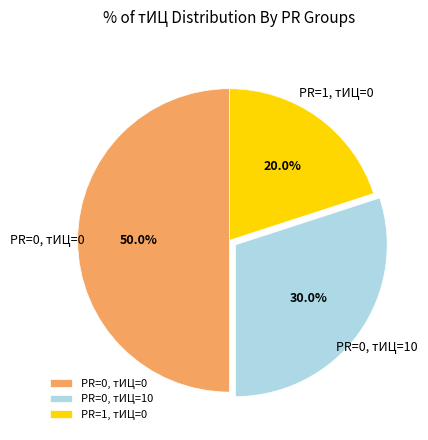

What is the smallest slice in the pie chart?

PR=1, тИЦ=0